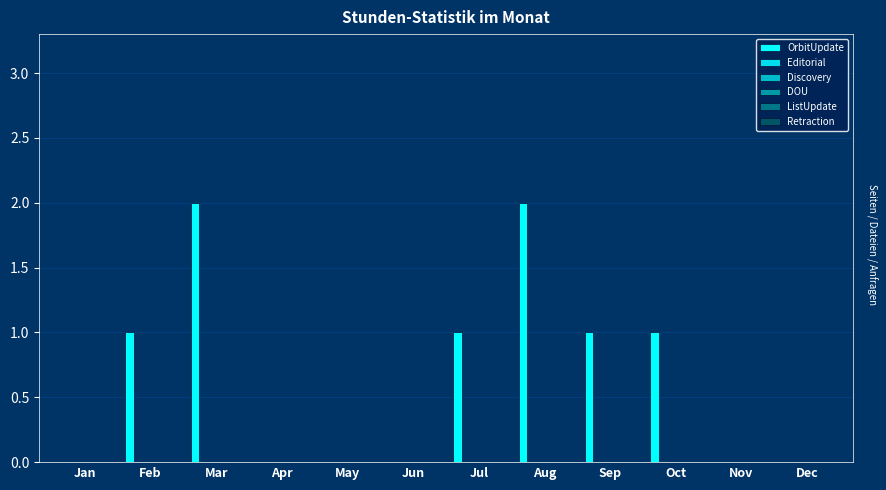

Which label corresponds to the smallest value in the chart?

Jan